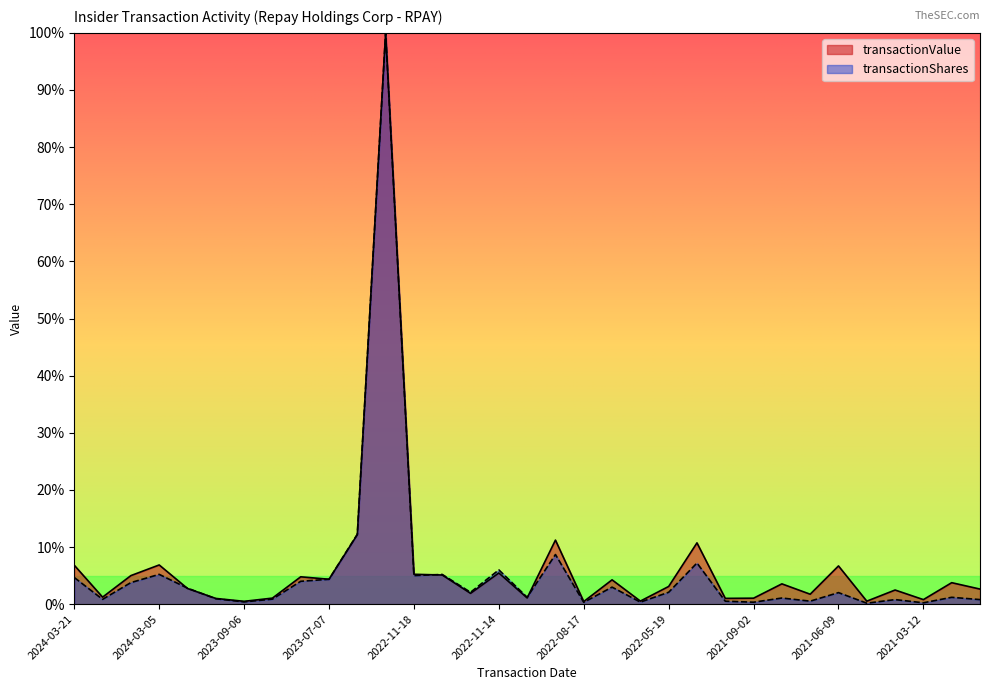

Rank the series at 2021-03-09 from lowest to highest value.

transactionShares, transactionValue